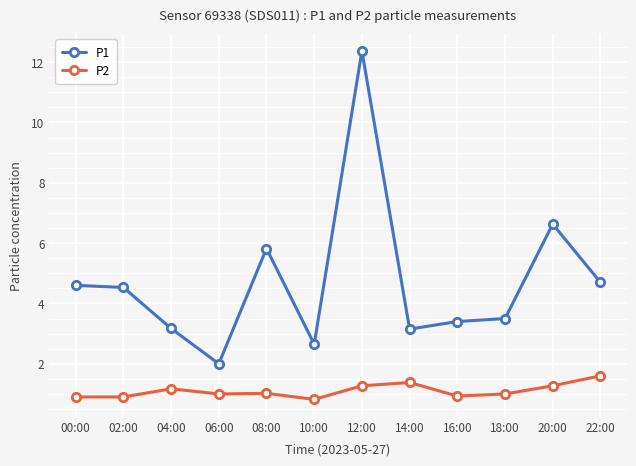

What is the label of the 3rd point from the right?

18:00